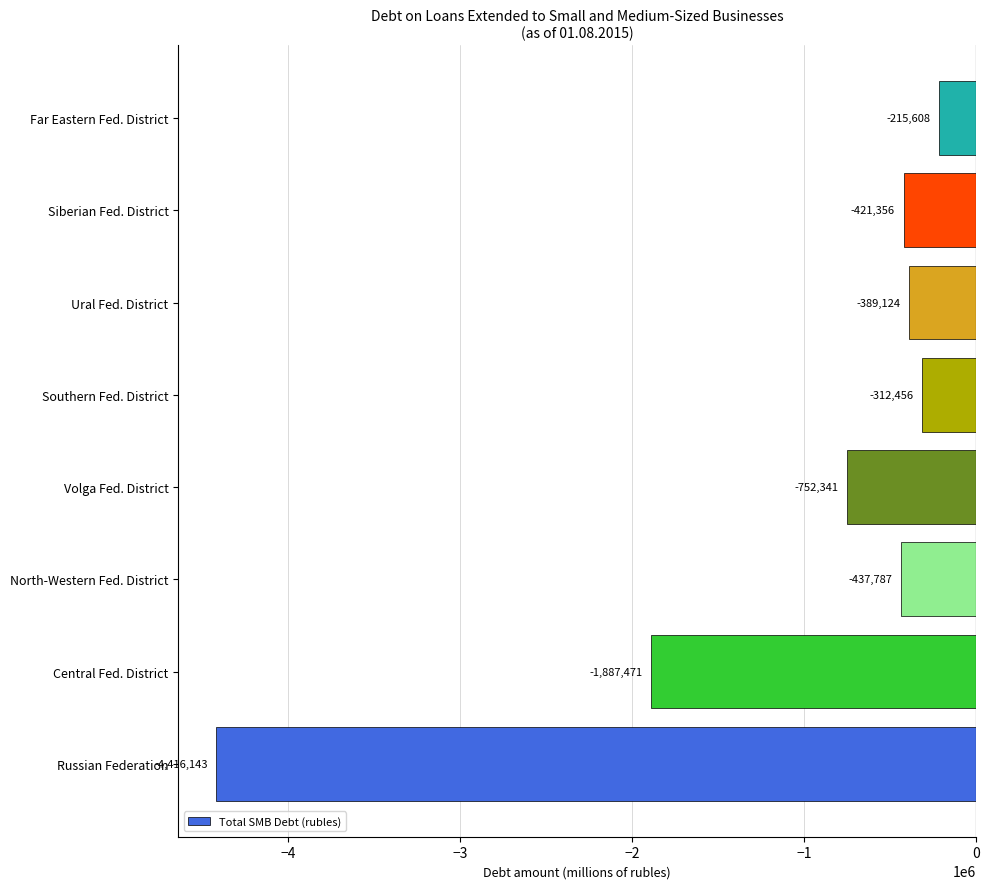

How many bars are there in total?

8